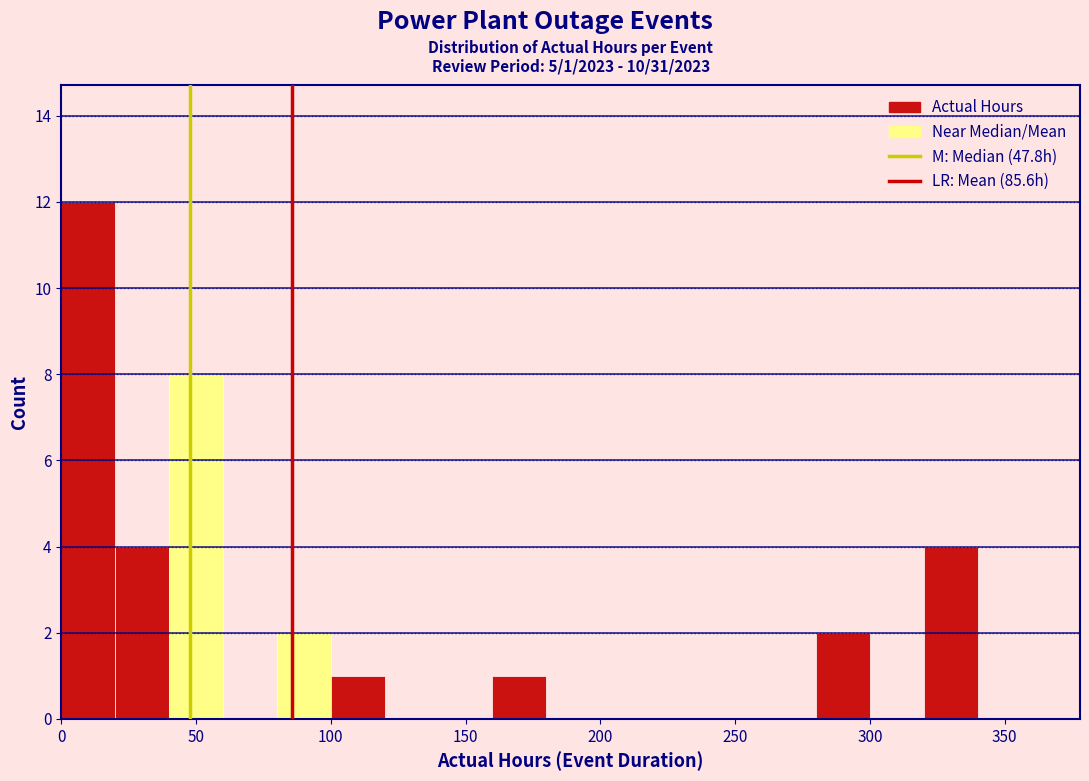

Which range on the x-axis has the tallest bar?

0 to 20